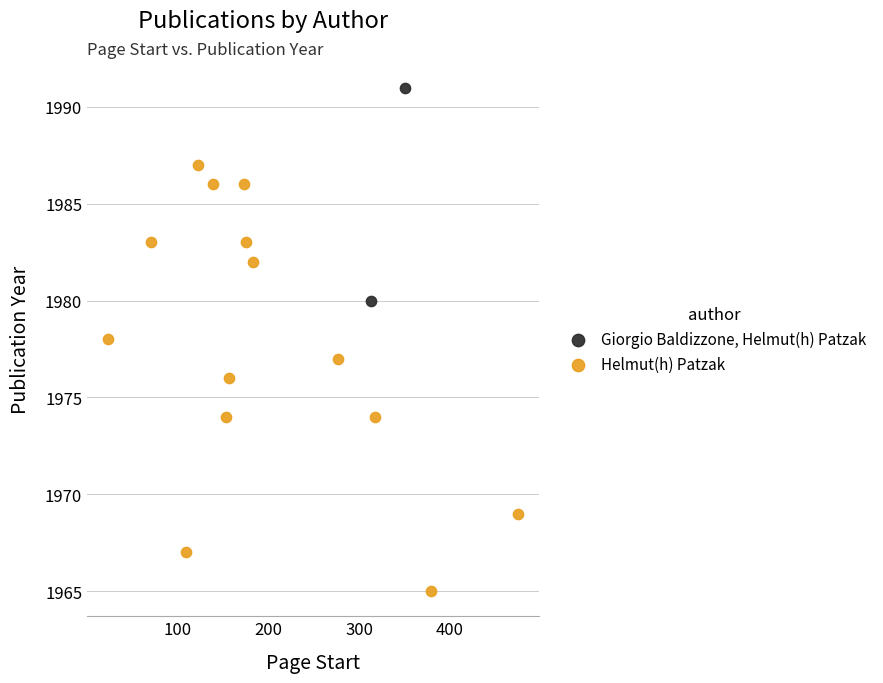

What are all the series names shown in the legend?

Giorgio Baldizzone, Helmut(h) Patzak, Helmut(h) Patzak